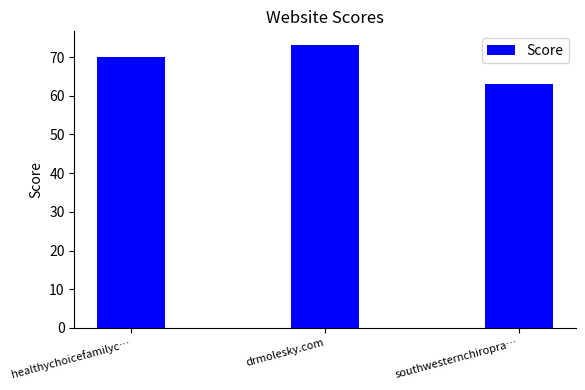

Which has a higher value, southwesternchiropra… or healthychoicefamilyc…?

healthychoicefamilyc…